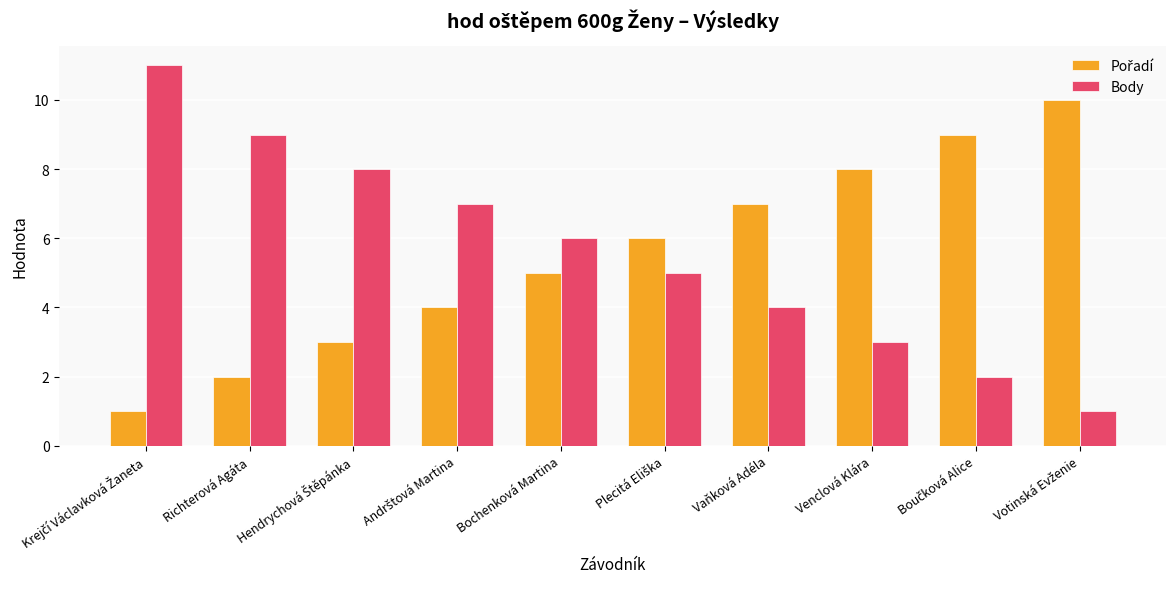

What is the difference between the Body values at Venclová Klára and Bochenková Martina?

3